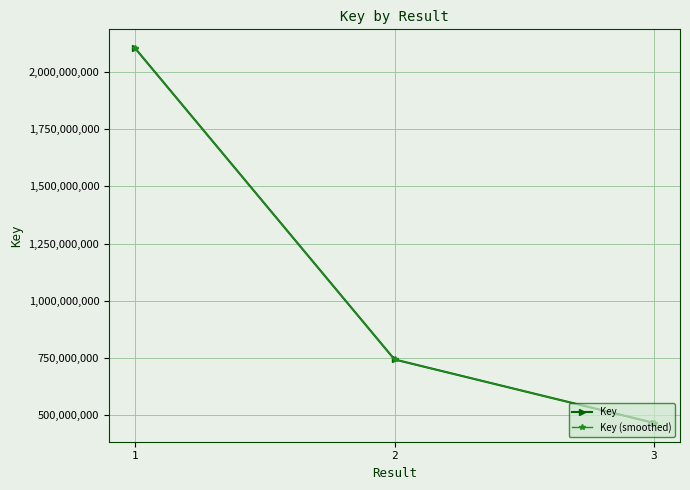

What is the value of the Key (smoothed) point at the 2nd from the left?

742557626.8